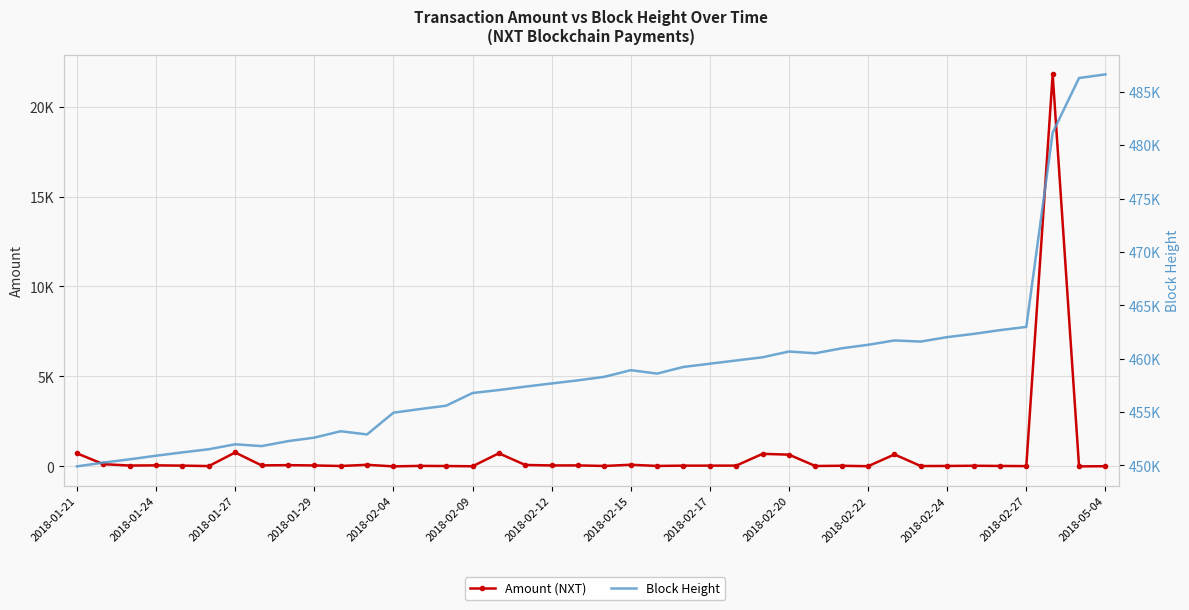

True or false: Block Height has more than 2 points higher than both neighbors.

True